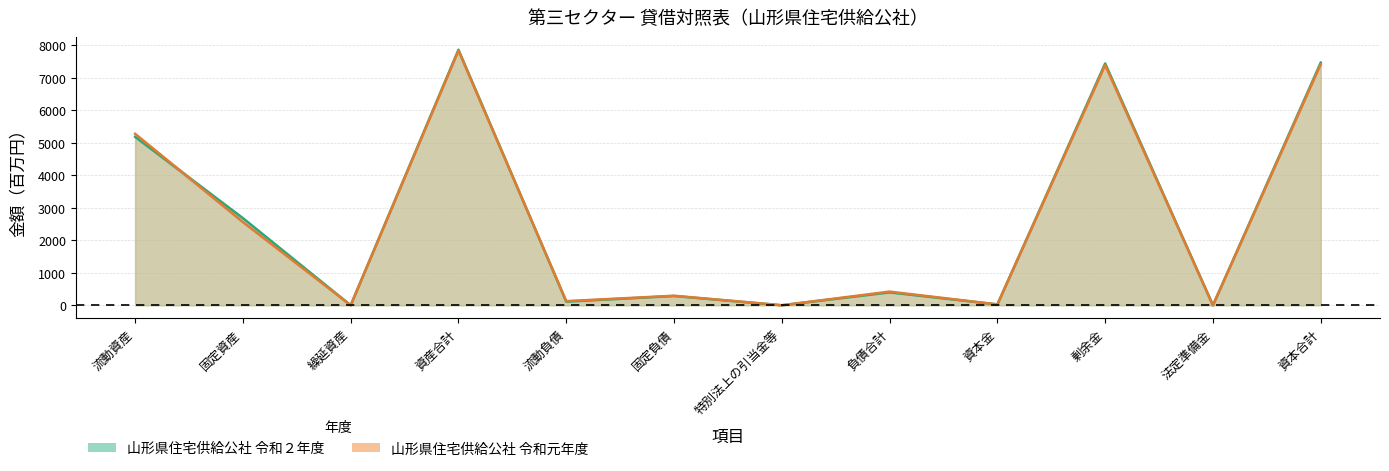

How many intersections are there between 山形県住宅供給公社 令和２年度 and 山形県住宅供給公社 令和元年度?

2